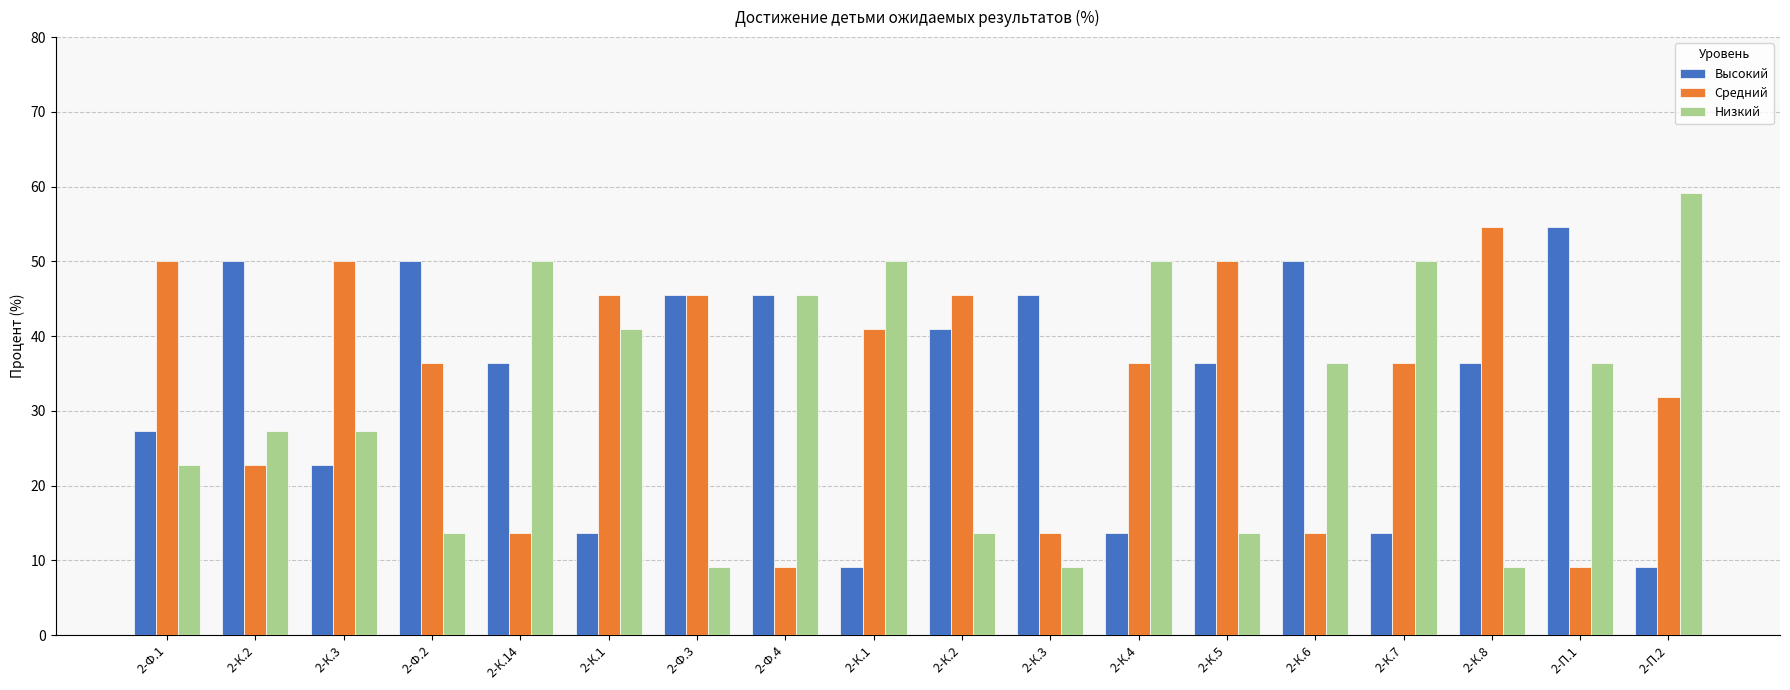

What is the lowest value of the Низкий series?

9.1